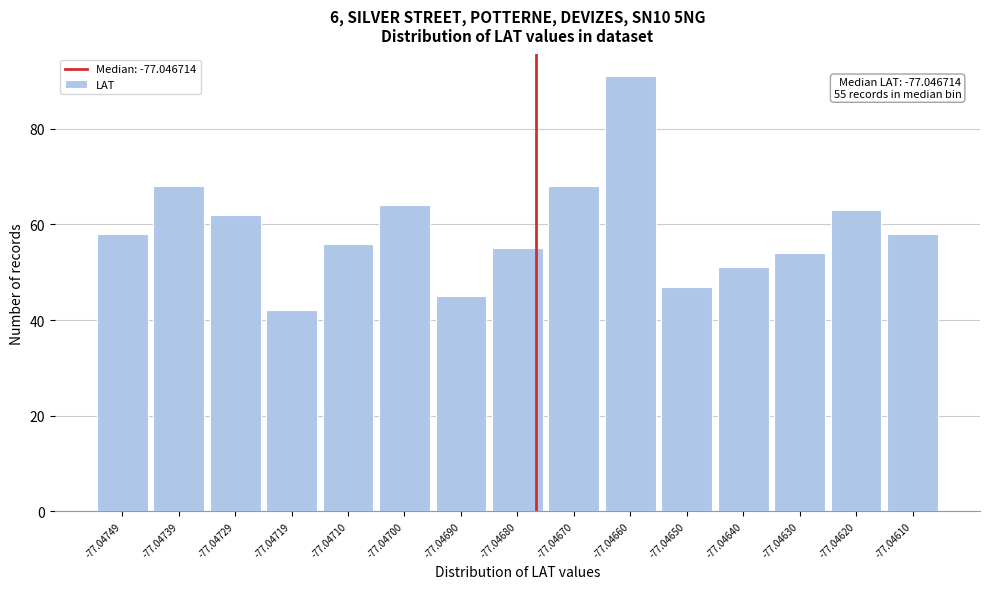

Reading left to right, what are all the values shown in this chart?

-77.04749=58	-77.04739=68	-77.04729=62	-77.04719=42	-77.04710=56	-77.04700=64	-77.04690=45	-77.04680=55	-77.04670=68	-77.04660=91	-77.04650=47	-77.04640=51	-77.04630=54	-77.04620=63	-77.04610=58